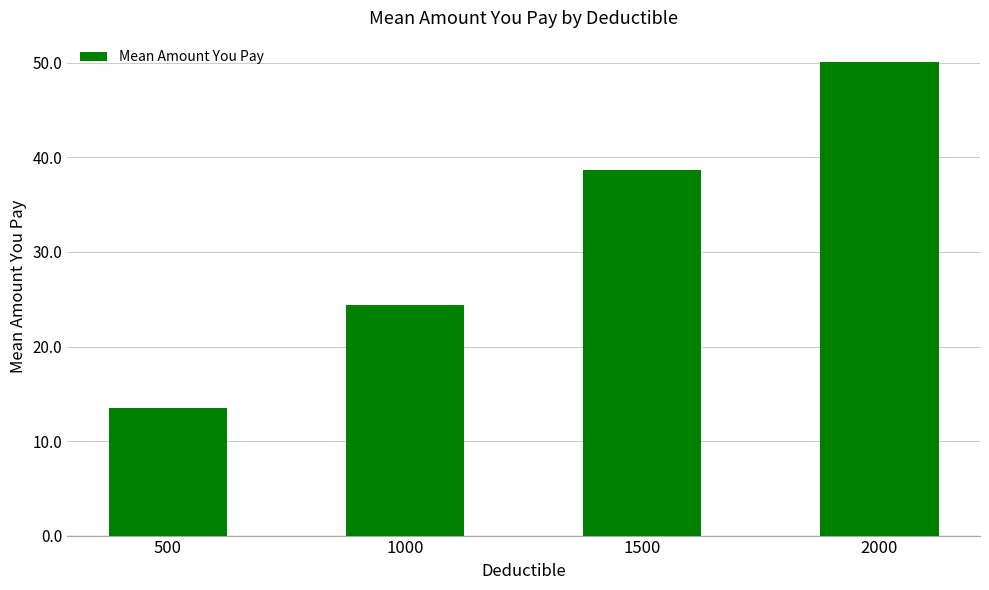

Where is the data nearest to the value 31?

1000